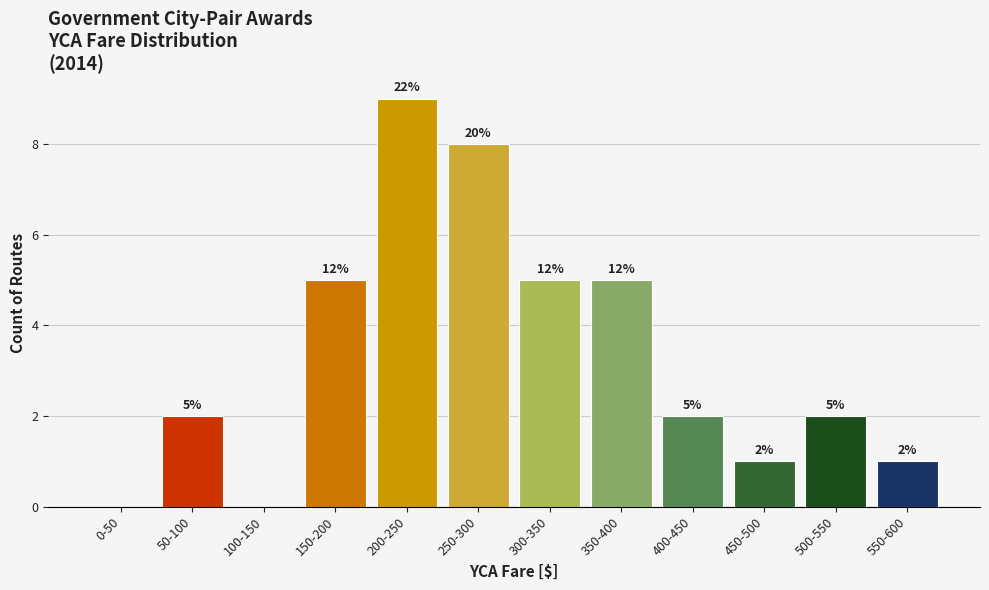

Reading left to right, extract all data points from this chart.

0-50=0	50-100=2	100-150=0	150-200=5	200-250=9	250-300=8	300-350=5	350-400=5	400-450=2	450-500=1	500-550=2	550-600=1